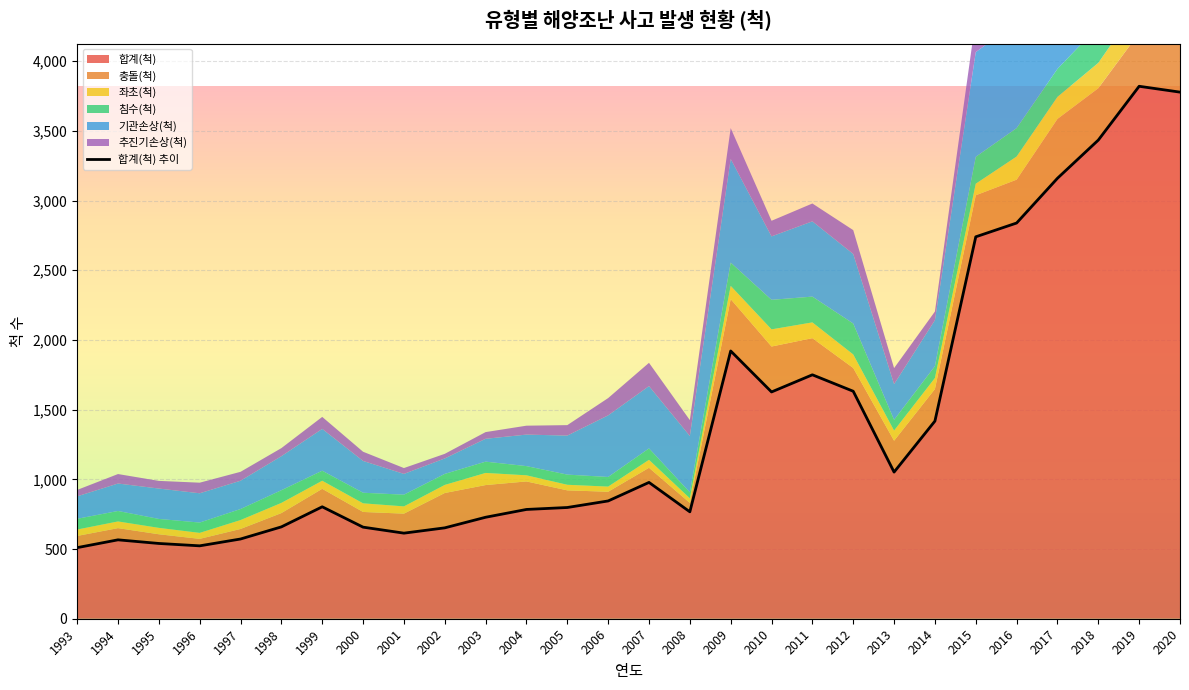

What is the difference between the maximum and minimum values in the 좌초(척) series?

187